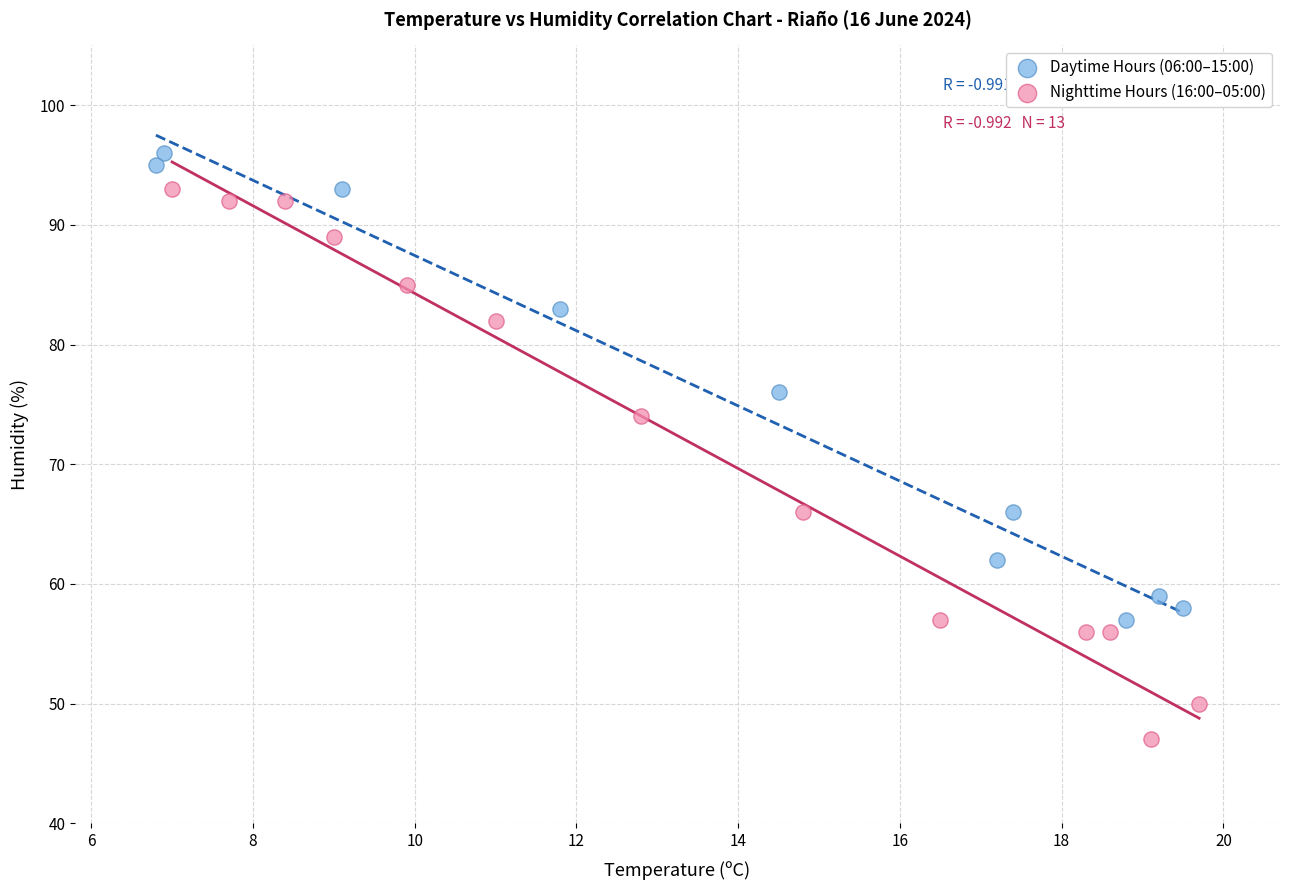

Which series contains the highest Y value?

Daytime Hours (06:00–15:00)